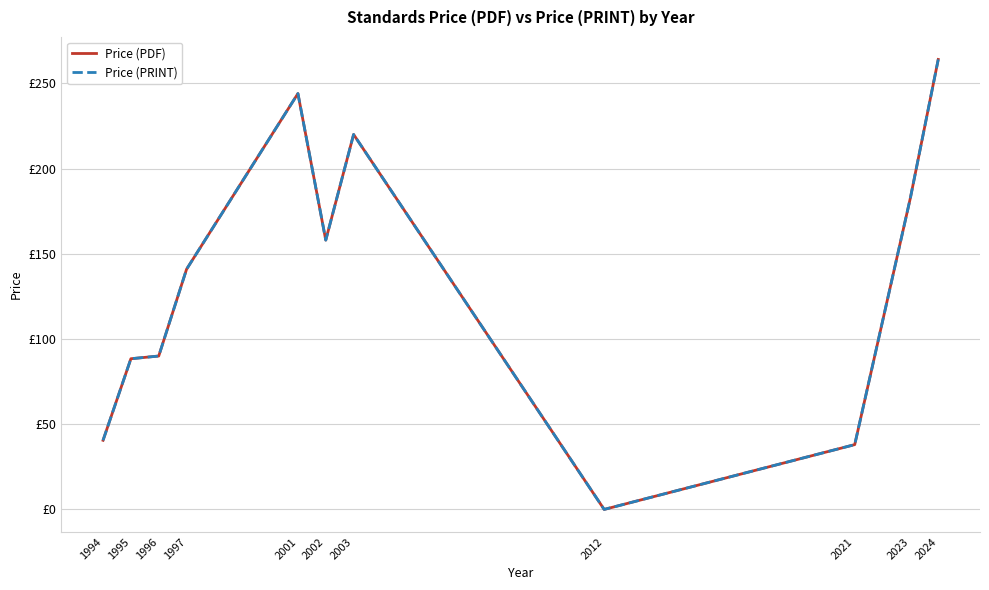

Does the chart have visible grid lines?

Yes